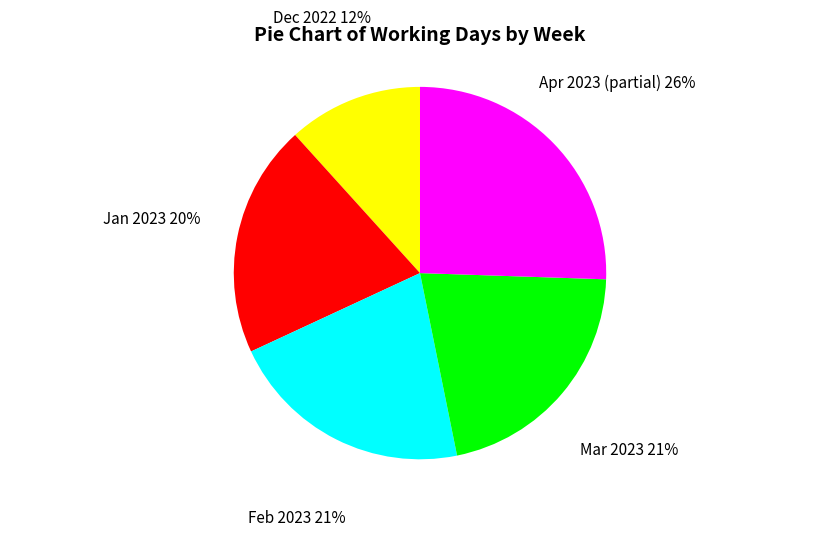

What is the largest slice in the pie chart?

Apr 2023 (partial)